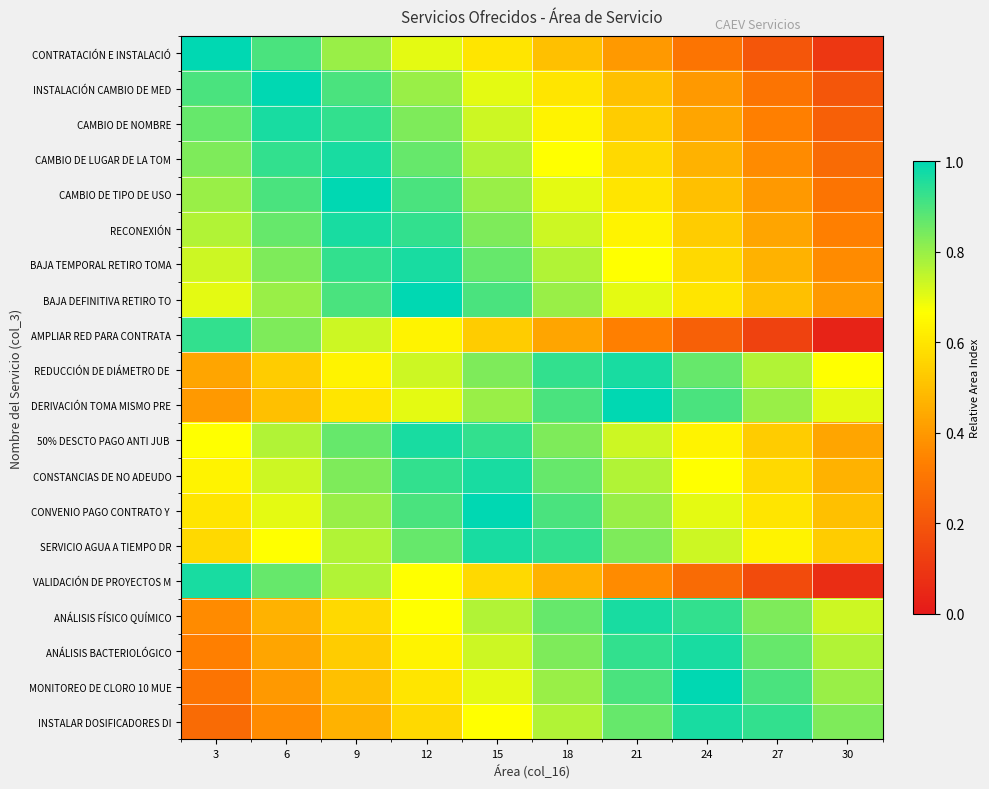

At how many categories does at least one series exceed 0?

10